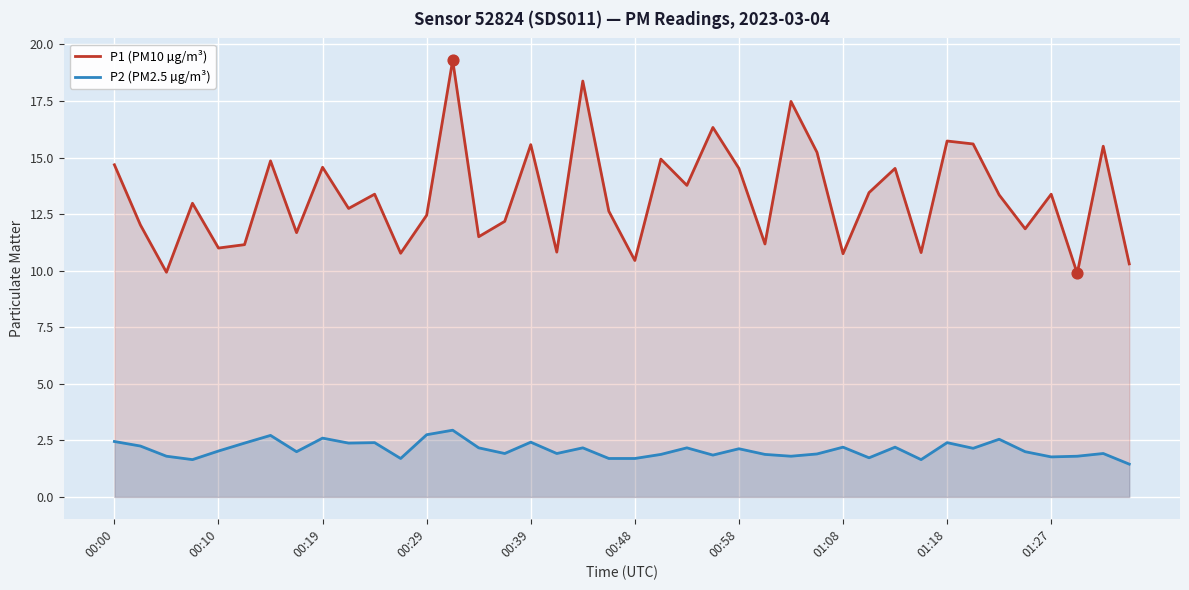

Which series contains the lowest Y value?

P2 (PM2.5 µg/m³)